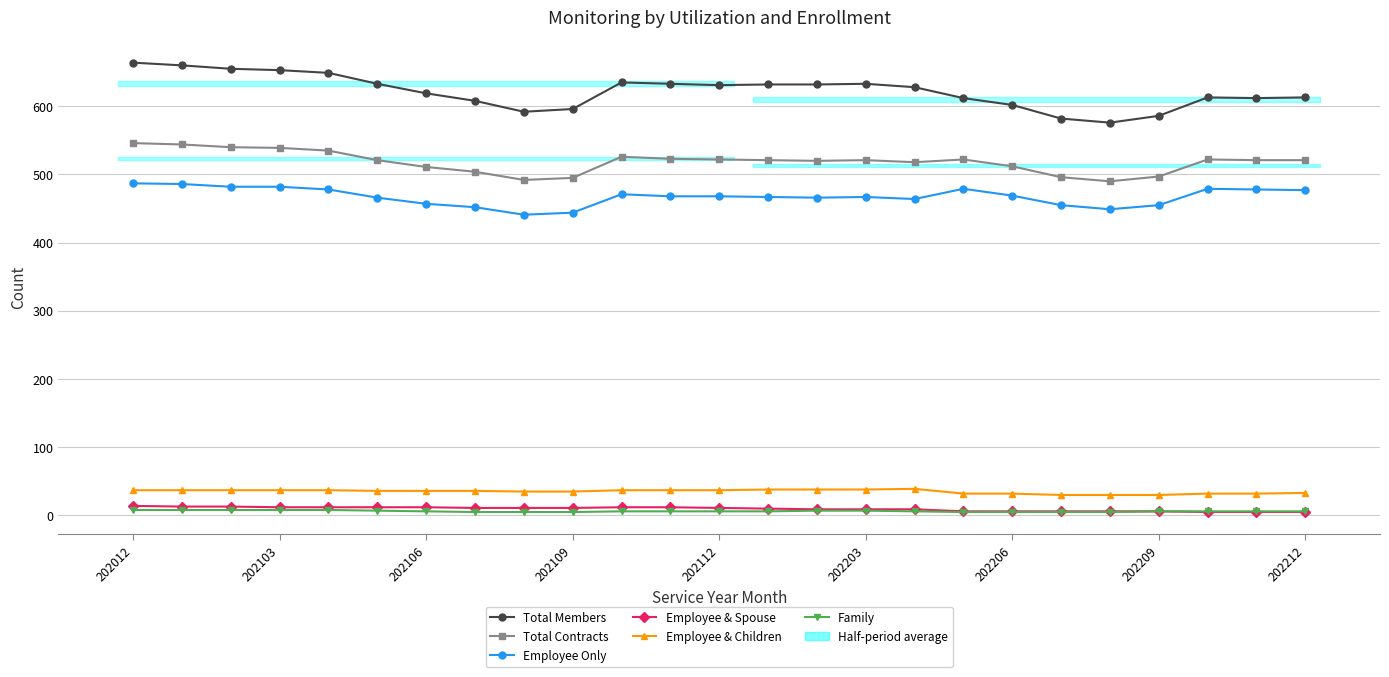

Count the Employee & Spouse values in the range 6 to 12.

19